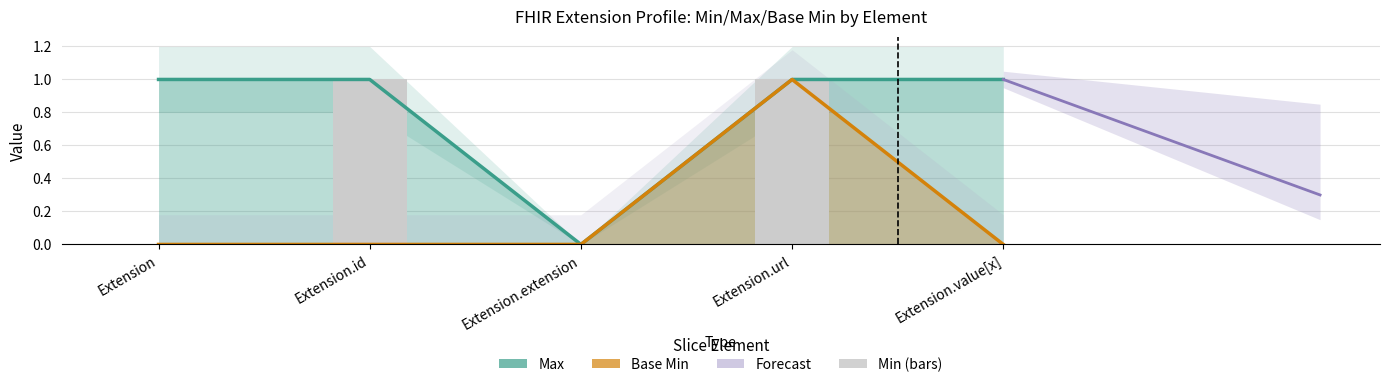

What is the approximate value of Max at Extension.value[x]?

1